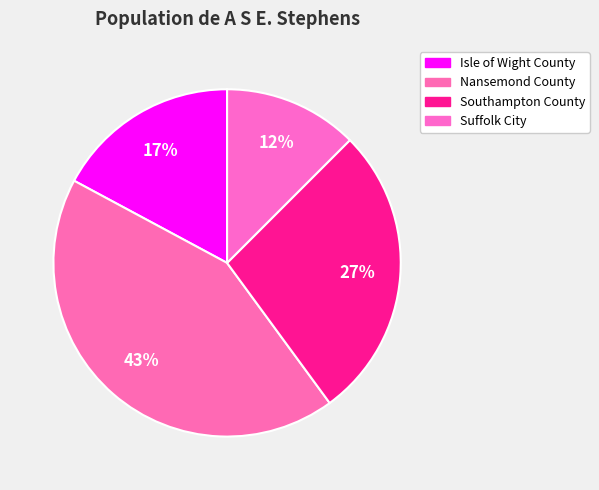

What is the ratio of the value at Southampton County to the value at Isle of Wight County?

1.6